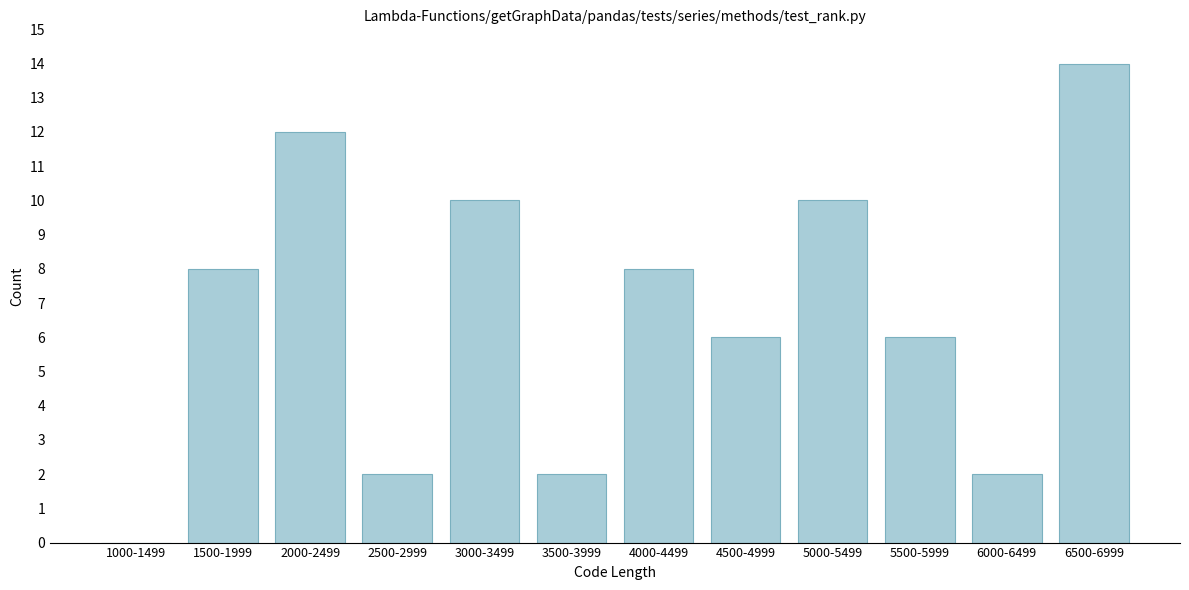

Reading left to right, extract all data points from this chart.

1000-1499=0	1500-1999=8	2000-2499=12	2500-2999=2	3000-3499=10	3500-3999=2	4000-4499=8	4500-4999=6	5000-5499=10	5500-5999=6	6000-6499=2	6500-6999=14